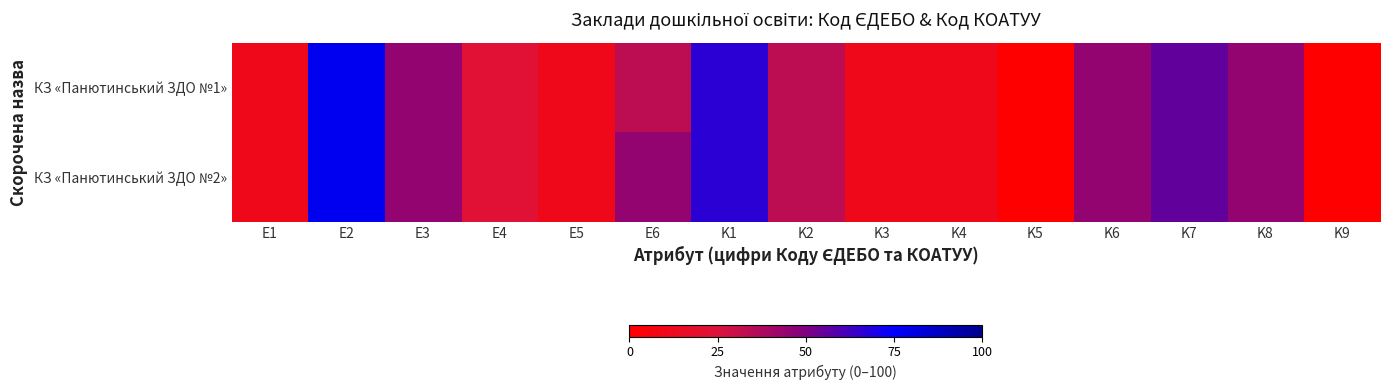

Reading left to right, transcribe all the data shown in this chart.

КЗ «Панютинський ЗДО №1»: E1=11.1	E2=77.8	E3=44.4	E4=22.2	E5=11.1	E6=33.3	K1=66.7	K2=33.3	K3=11.1	K4=11.1	K5=0.0	K6=44.4	K7=55.6	K8=44.4	K9=0.0
КЗ «Панютинський ЗДО №2»: E1=11.1	E2=77.8	E3=44.4	E4=22.2	E5=11.1	E6=44.4	K1=66.7	K2=33.3	K3=11.1	K4=11.1	K5=0.0	K6=44.4	K7=55.6	K8=44.4	K9=0.0